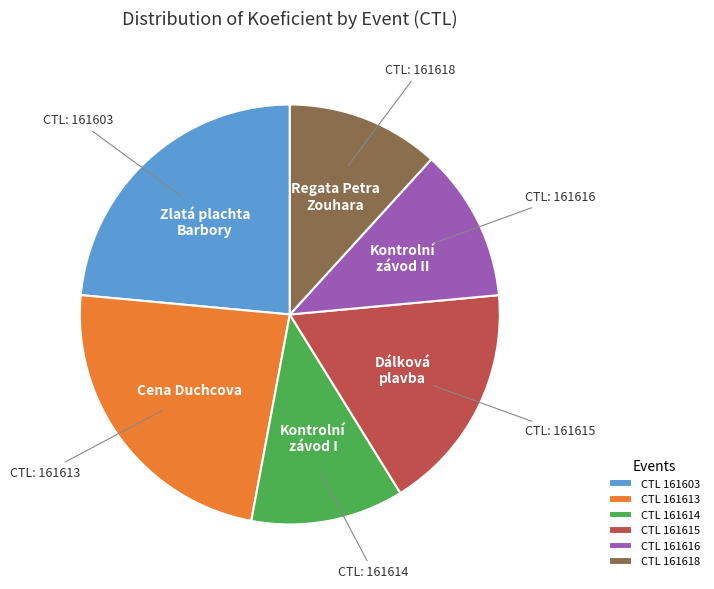

How many segments does this pie chart have?

6